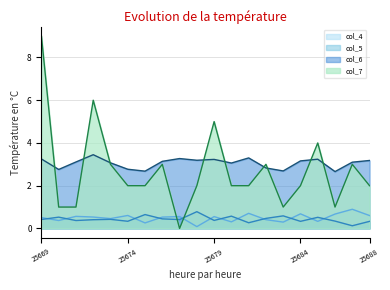

How many intersections are there between col_7 and col_6?

9